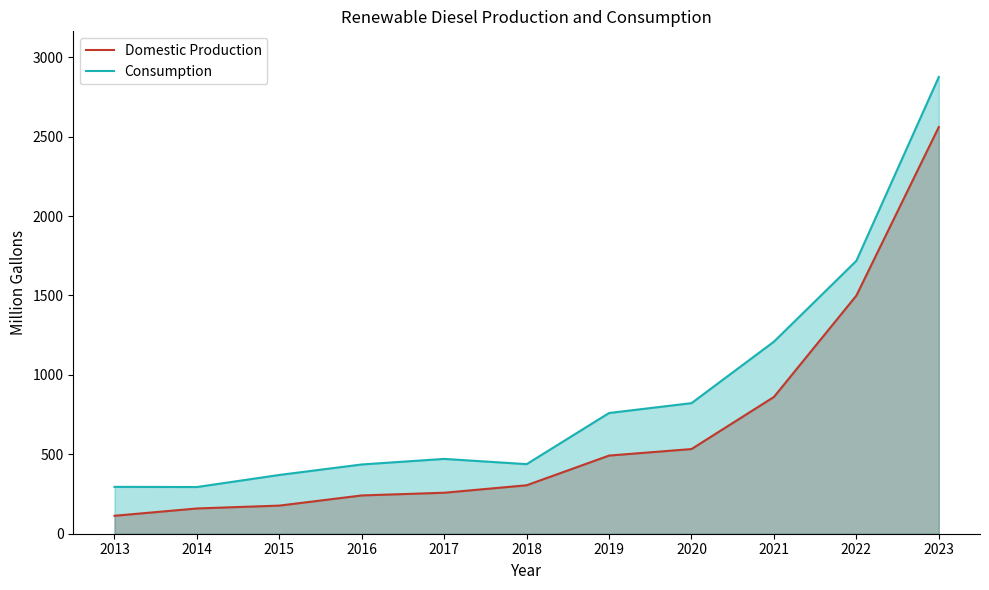

Rank the series by their average value, from lowest to highest.

Domestic Production, Consumption